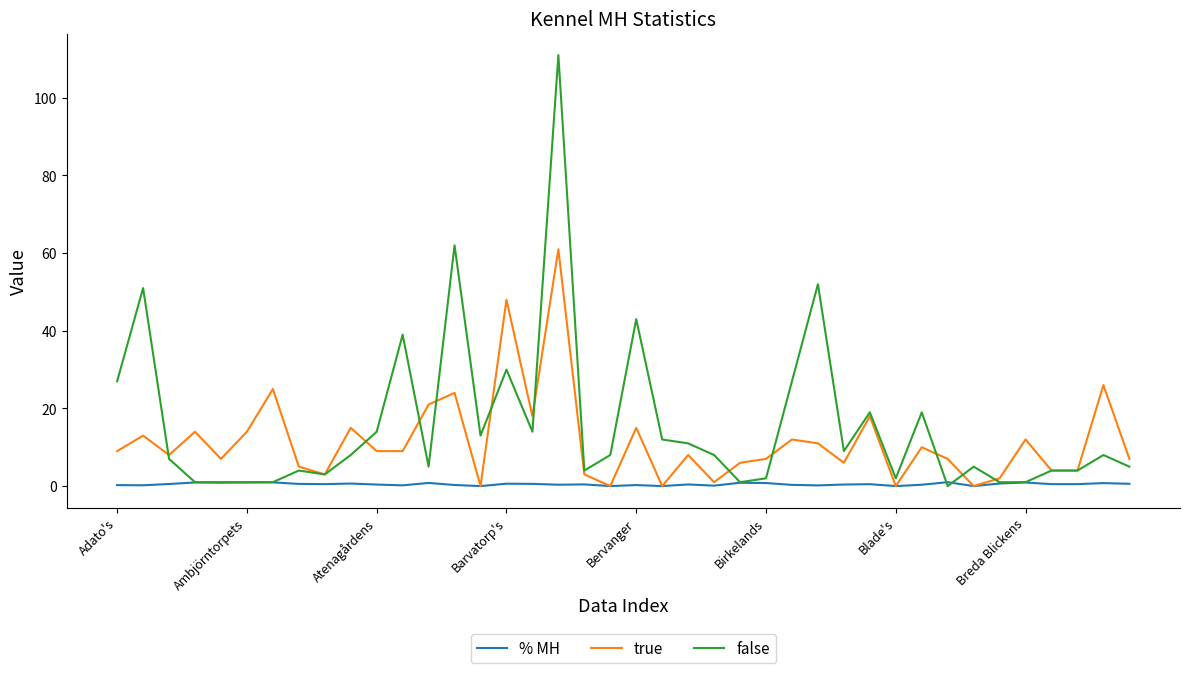

After their last crossing, which series has the higher values: true or false?

true